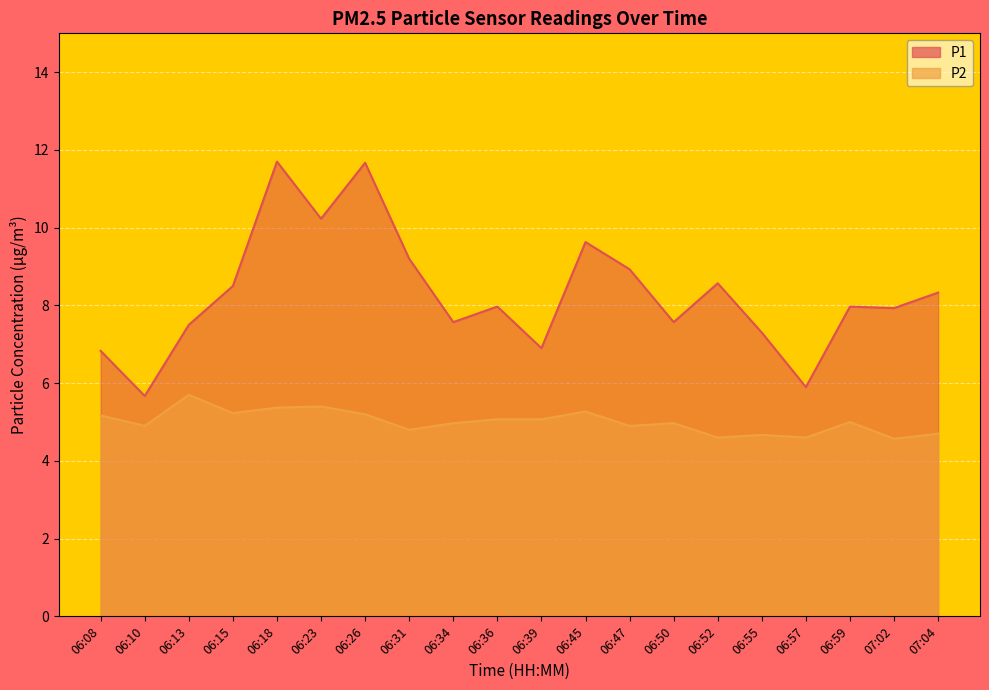

Which has a higher value, 06:45 or 06:18?

06:18